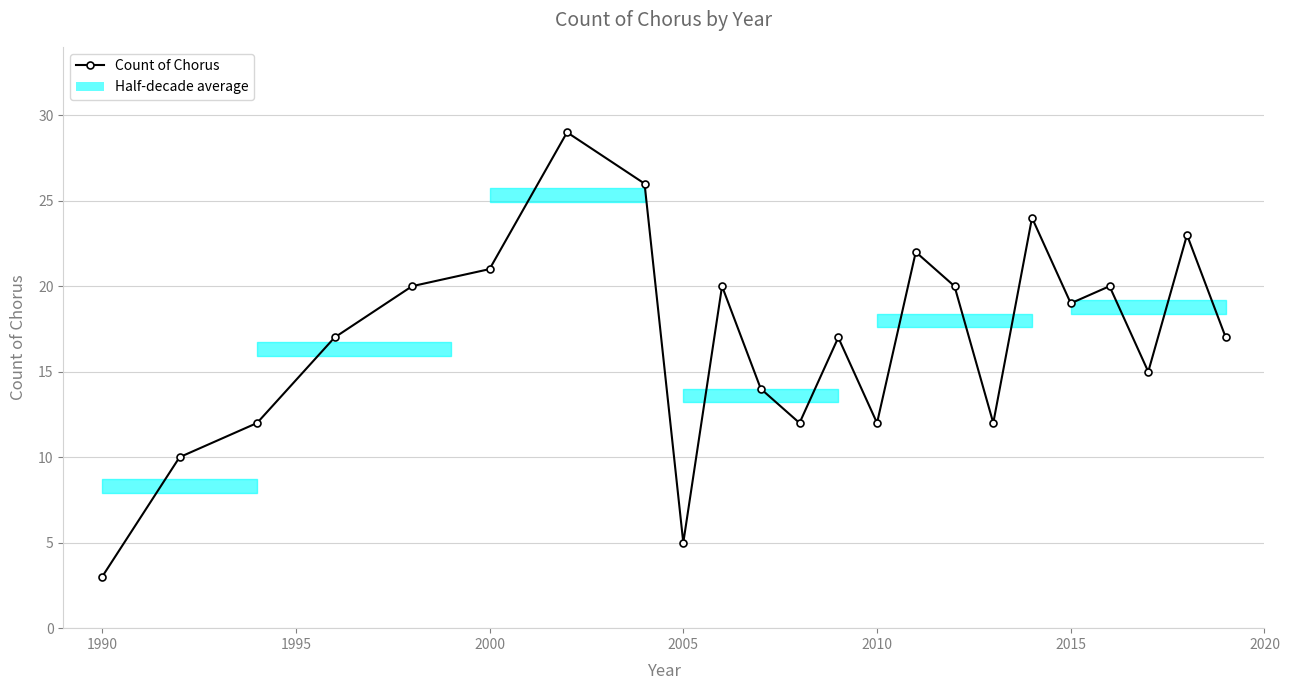

True or false: the data has more than 2 interior local peaks.

True